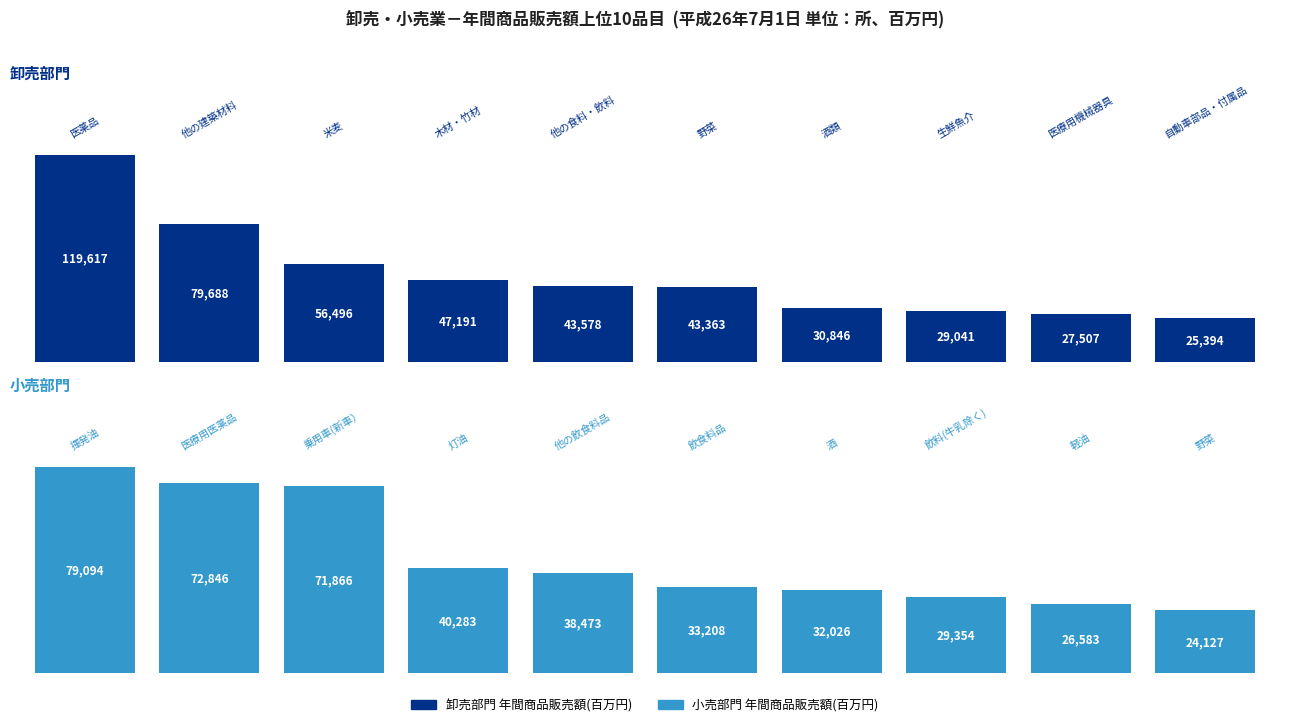

Which series has the widest spread of values?

卸売部門 年間商品販売額(百万円)